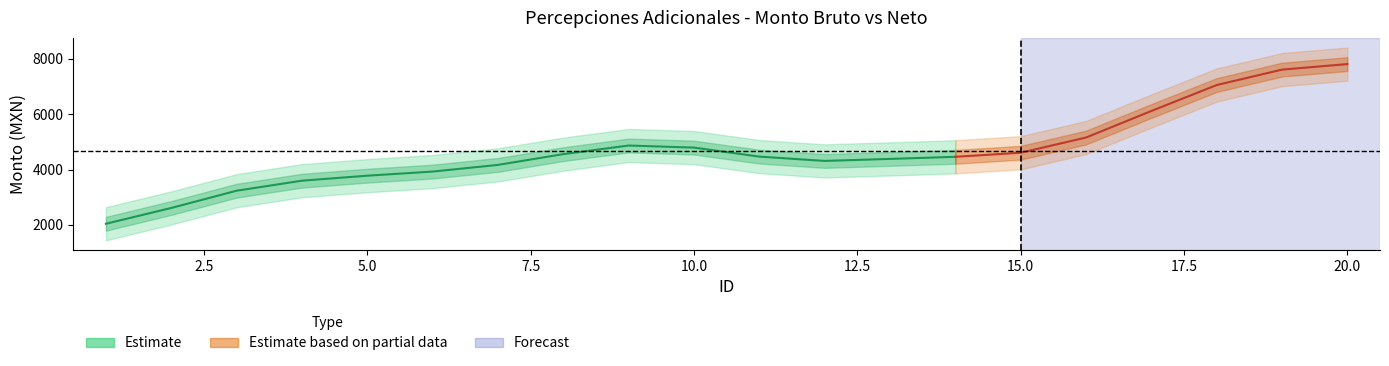

True or false: Monto bruto and Monto neto cross at least once.

False